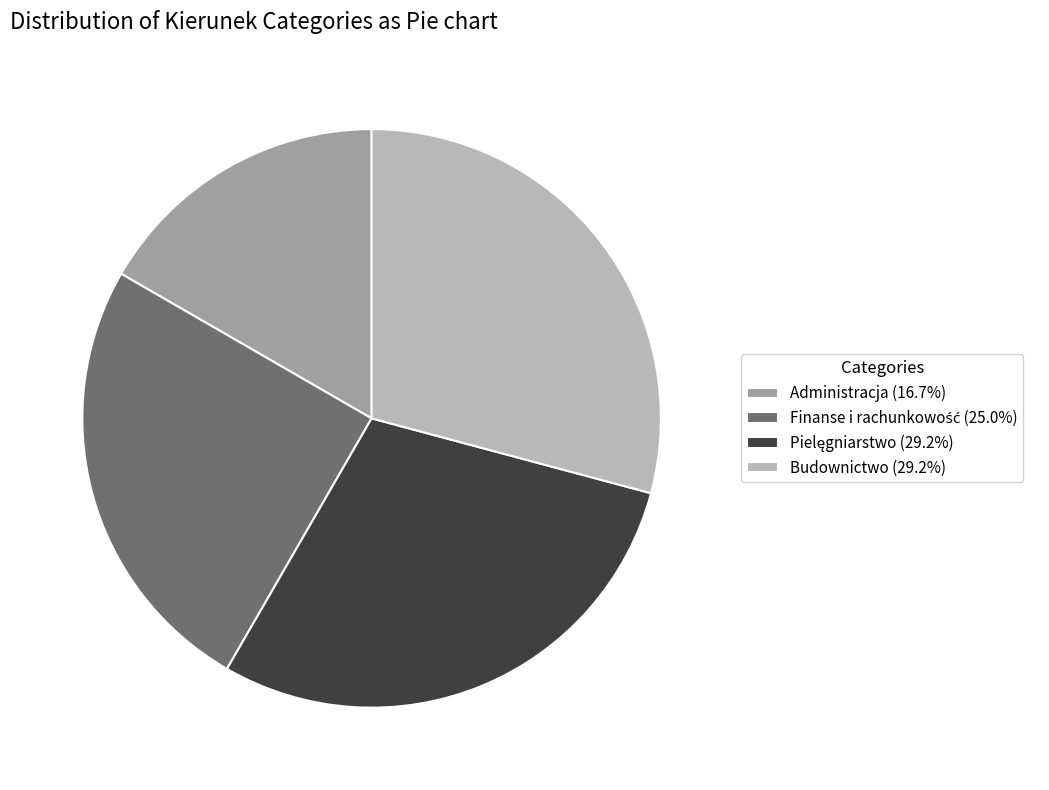

Does any single category account for the majority?

No